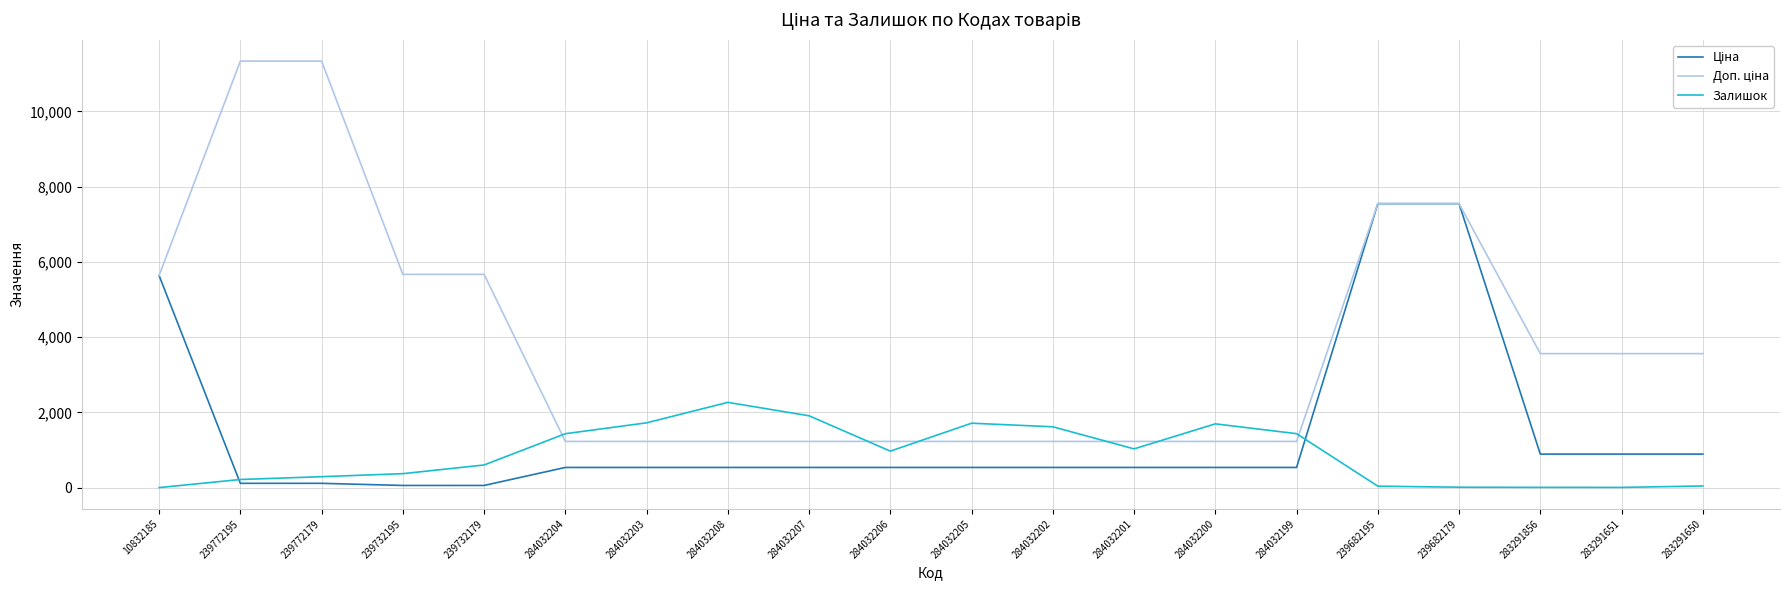

The Залишок series shows 601.0 at 239732179. True or false?

True